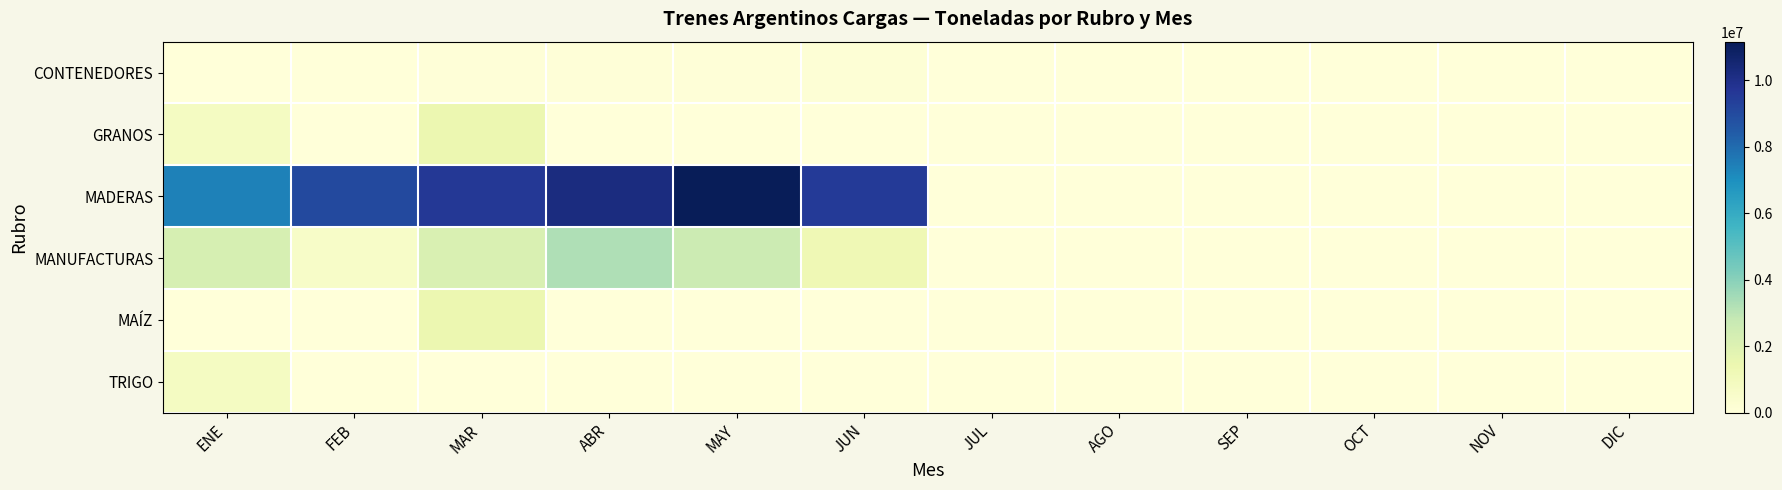

What is the difference between the highest and lowest values at MAR?

9634185.0